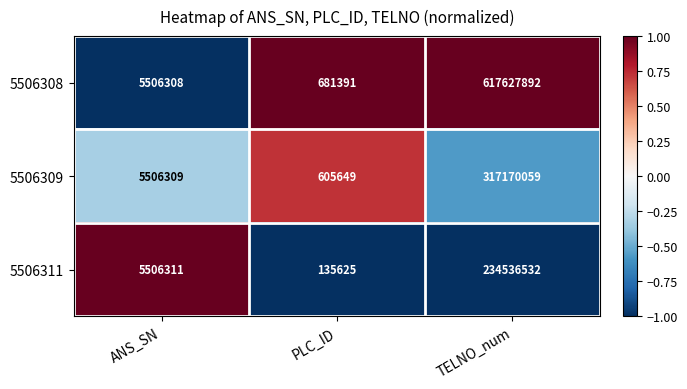

Reading left to right, what are all the values shown in this chart?

5506308: 5506308	681391	617627892
5506309: 5506309	605649	317170059
5506311: 5506311	135625	234536532